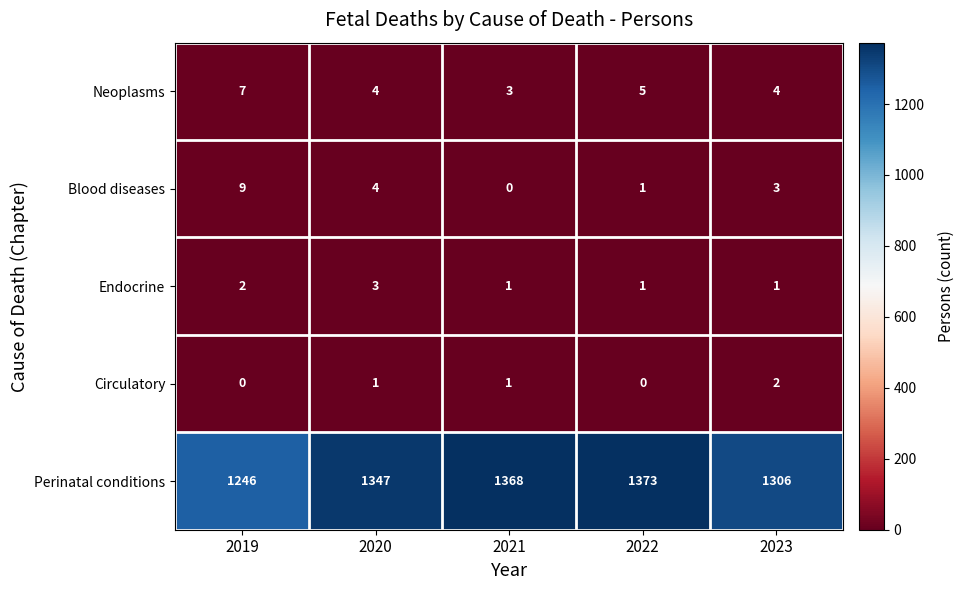

Between 2019 and 2021, which series saw the biggest shift?

Perinatal conditions